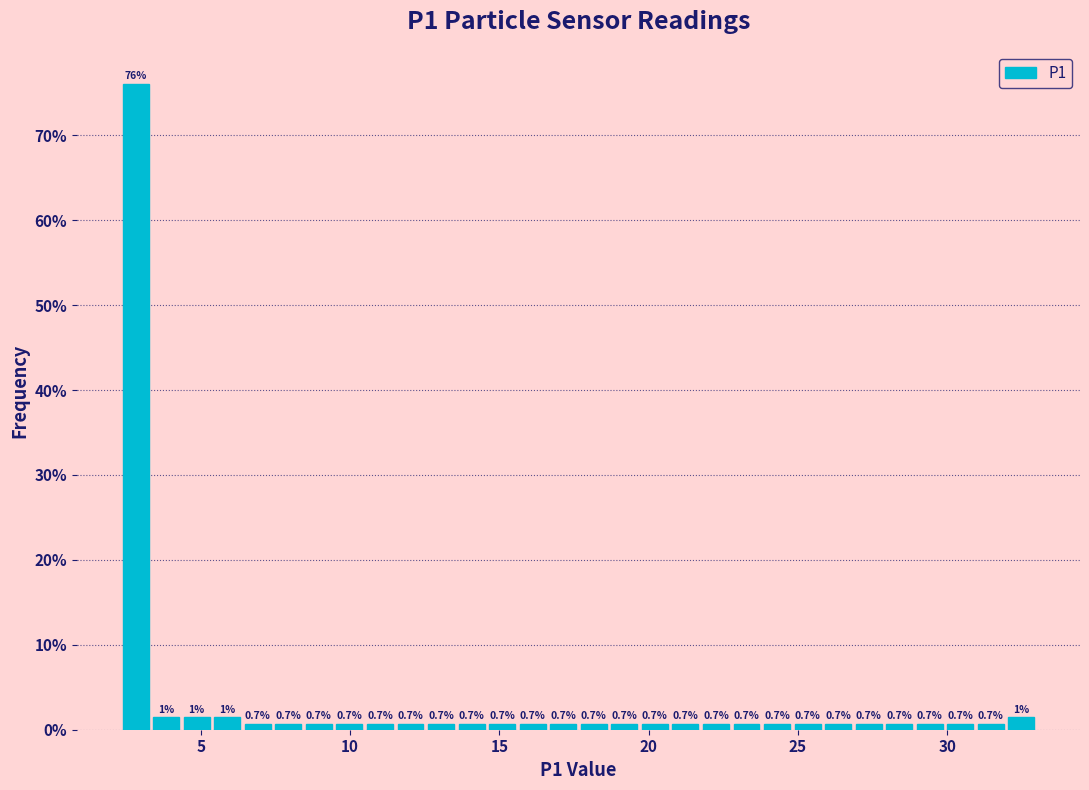

Around what value on the x-axis is the tallest bar? Give the approximate position of its centre, as read against the axis.

3.0